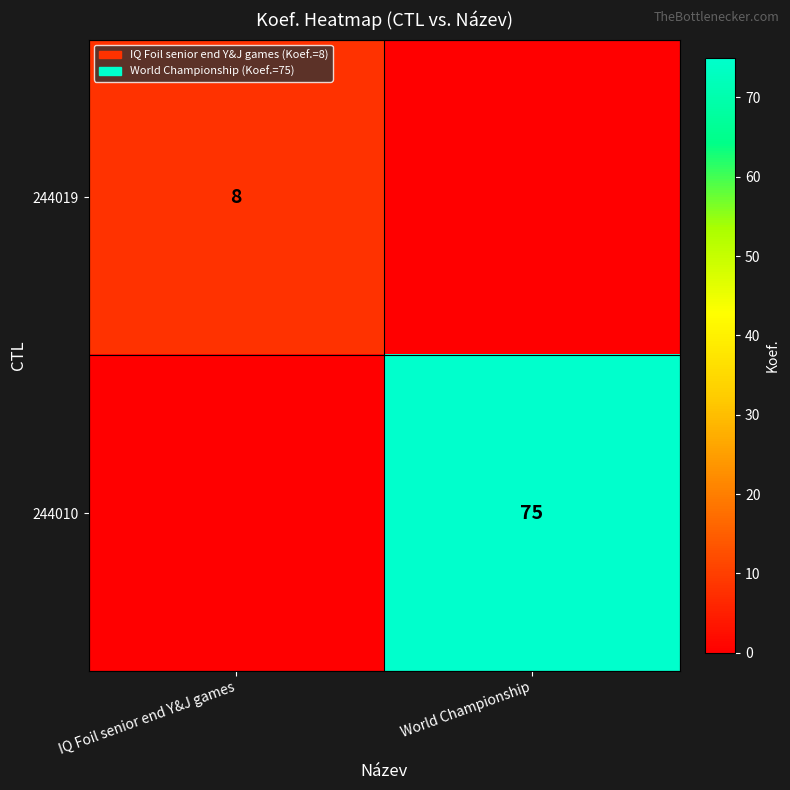

The value of 244019 at IQ Foil senior end Y&J games is 4. True or false?

False